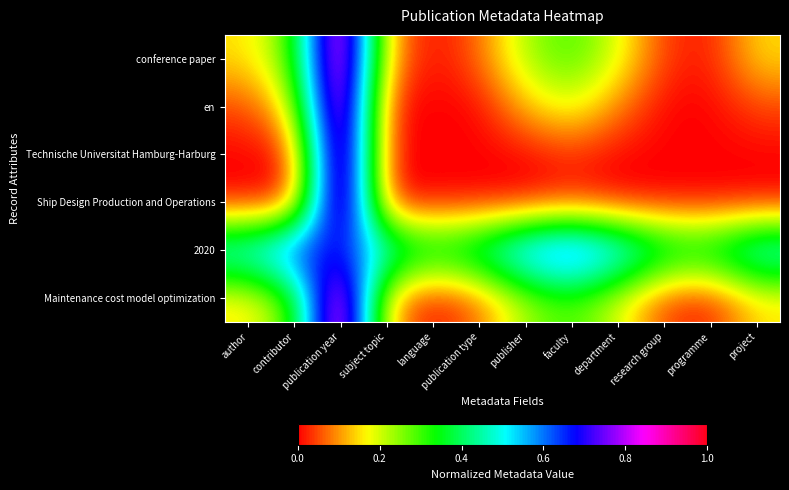

Rank the series by their maximum value, from highest to lowest.

conference paper, en, Maintenance cost model optimization, Technische Universitat Hamburg-Harburg, Ship Design Production and Operations, 2020